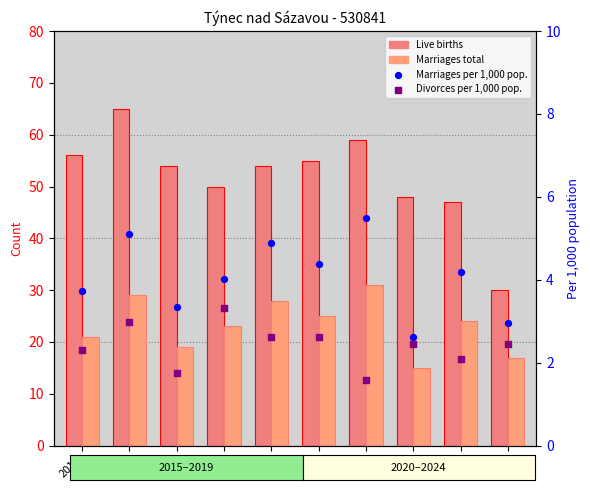

At which category is the sum across all series the highest?

2016